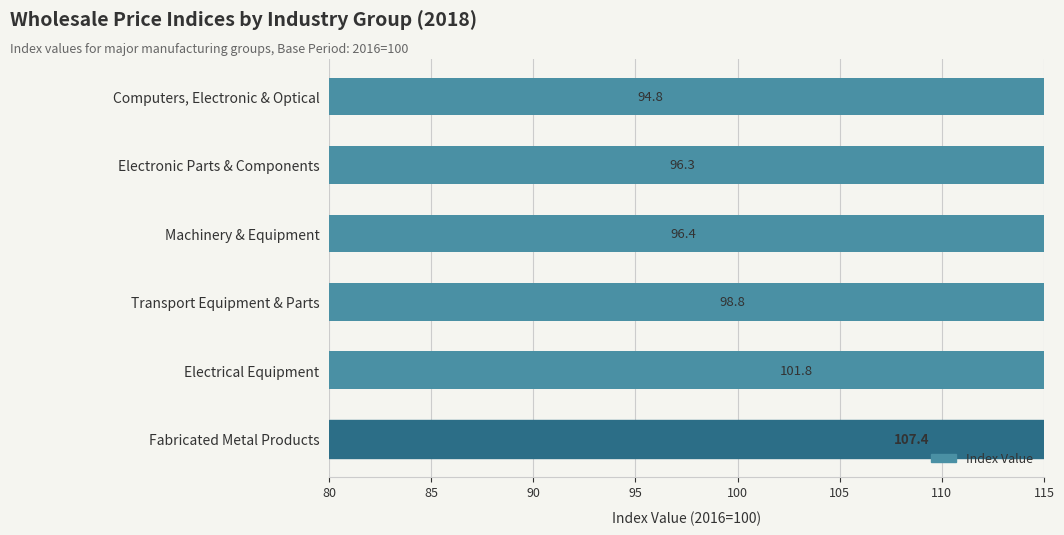

What is the value of the 2nd bar from the left?

101.8